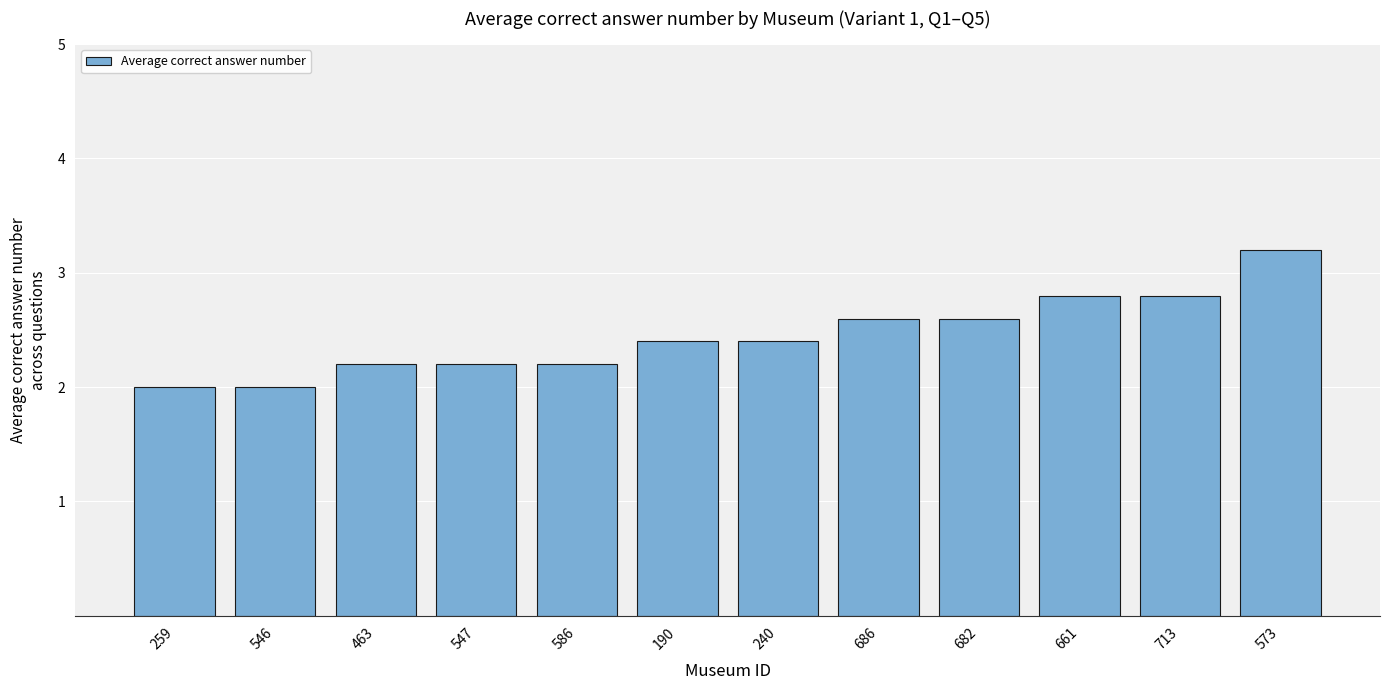

What is the greatest value displayed?

3.2